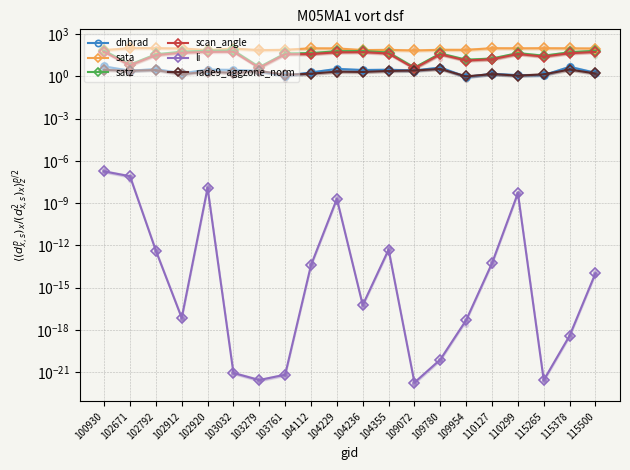

Which series contains the lowest Y value?

li